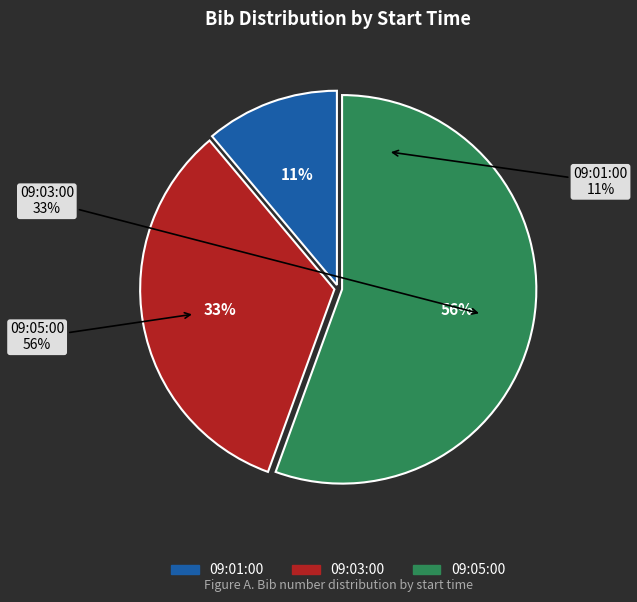

How many slices are in this pie chart?

3